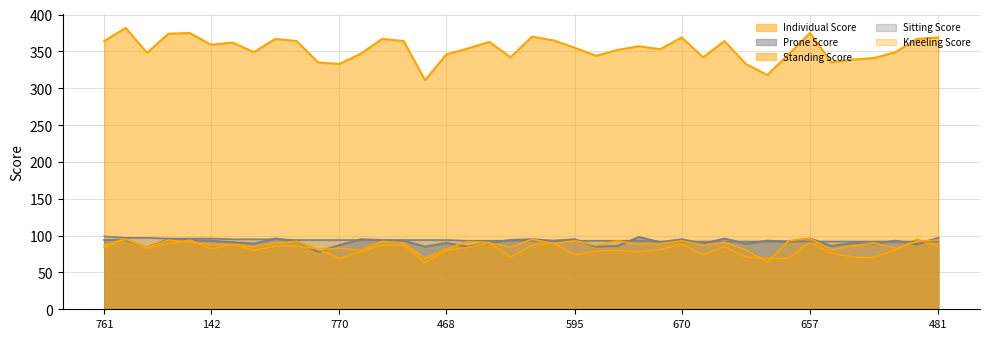

What is the sum of all Individual Score values?

14149